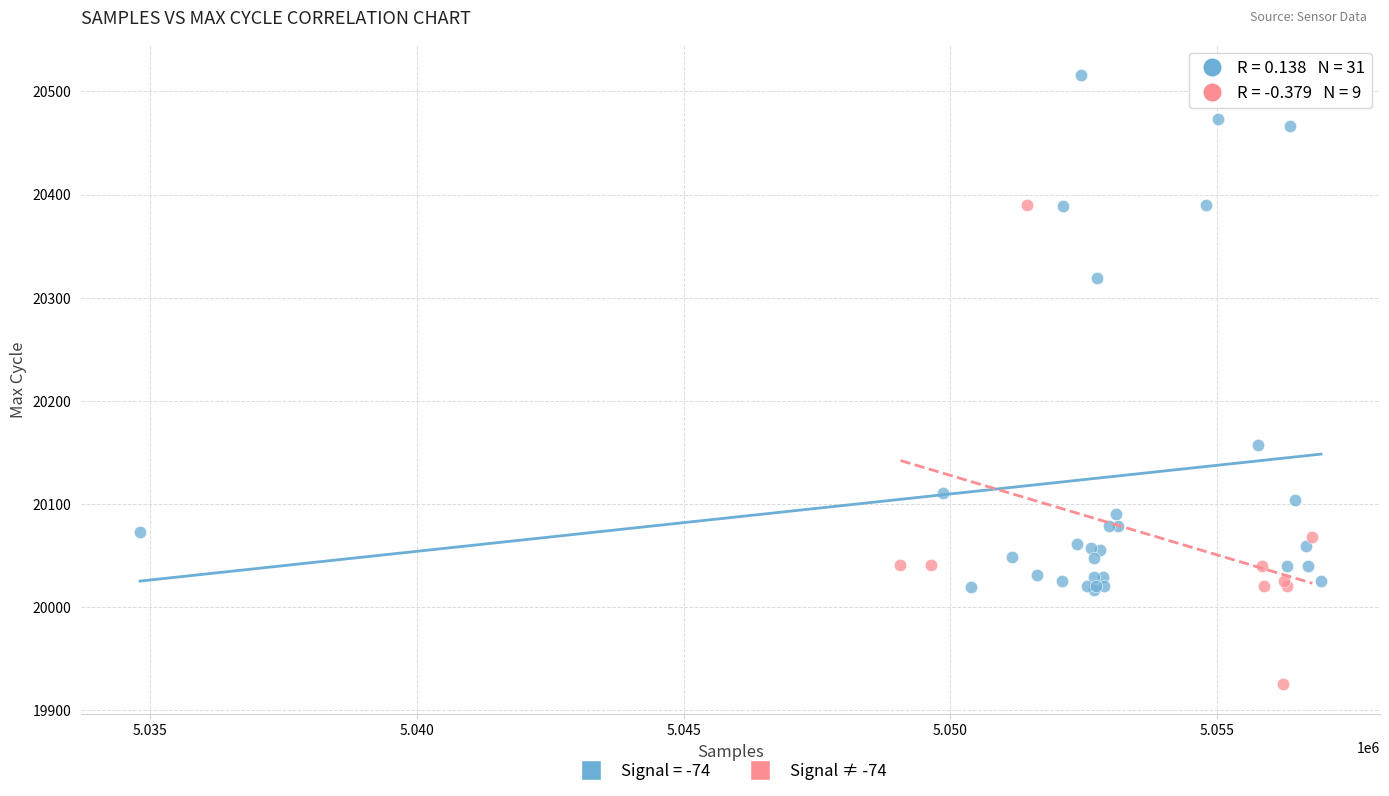

Which series contains the highest Y value?

Signal = -74